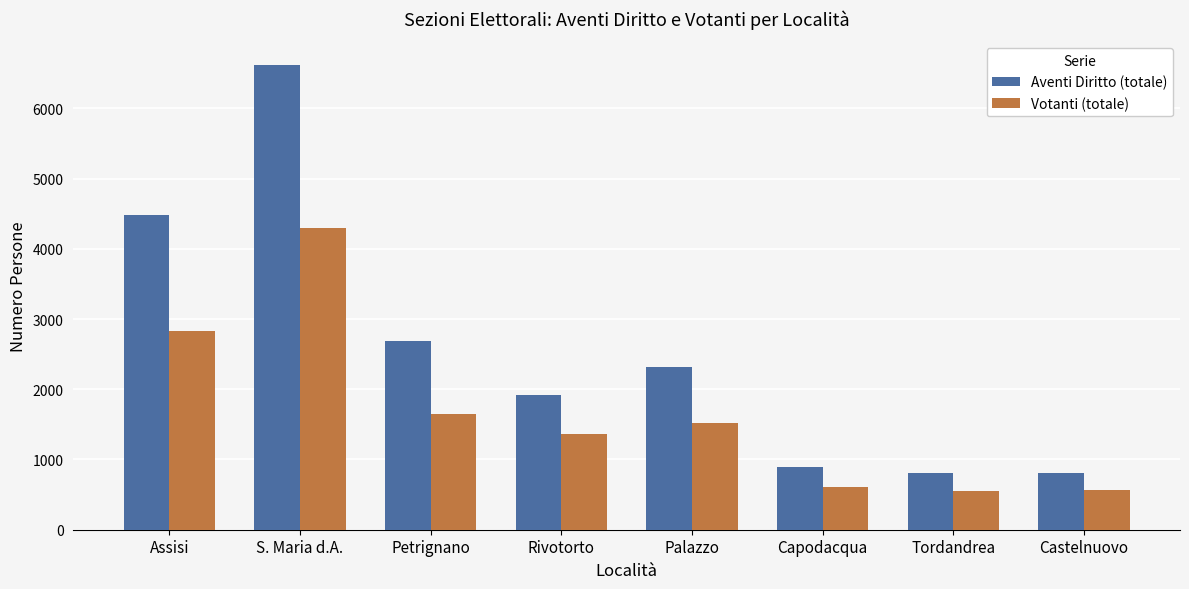

Which series has the largest total across all categories?

Aventi Diritto (totale)